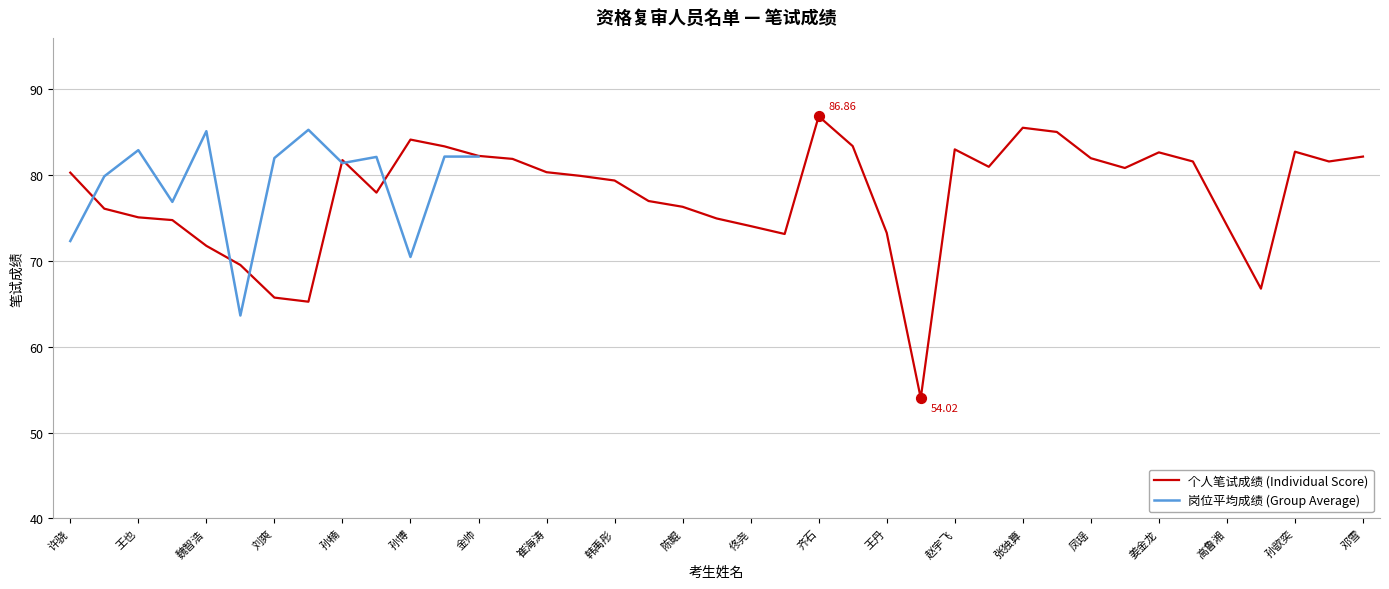

What is the change in value from 于子淼 to 赵薇?

-11.2